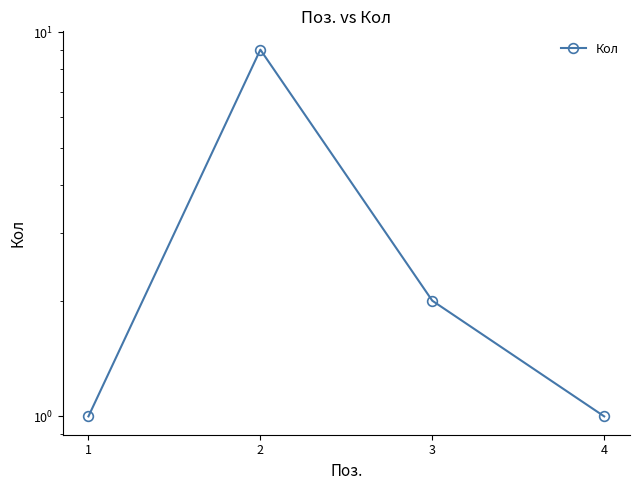

True or false: there are more than 1 points higher than both neighbors.

False